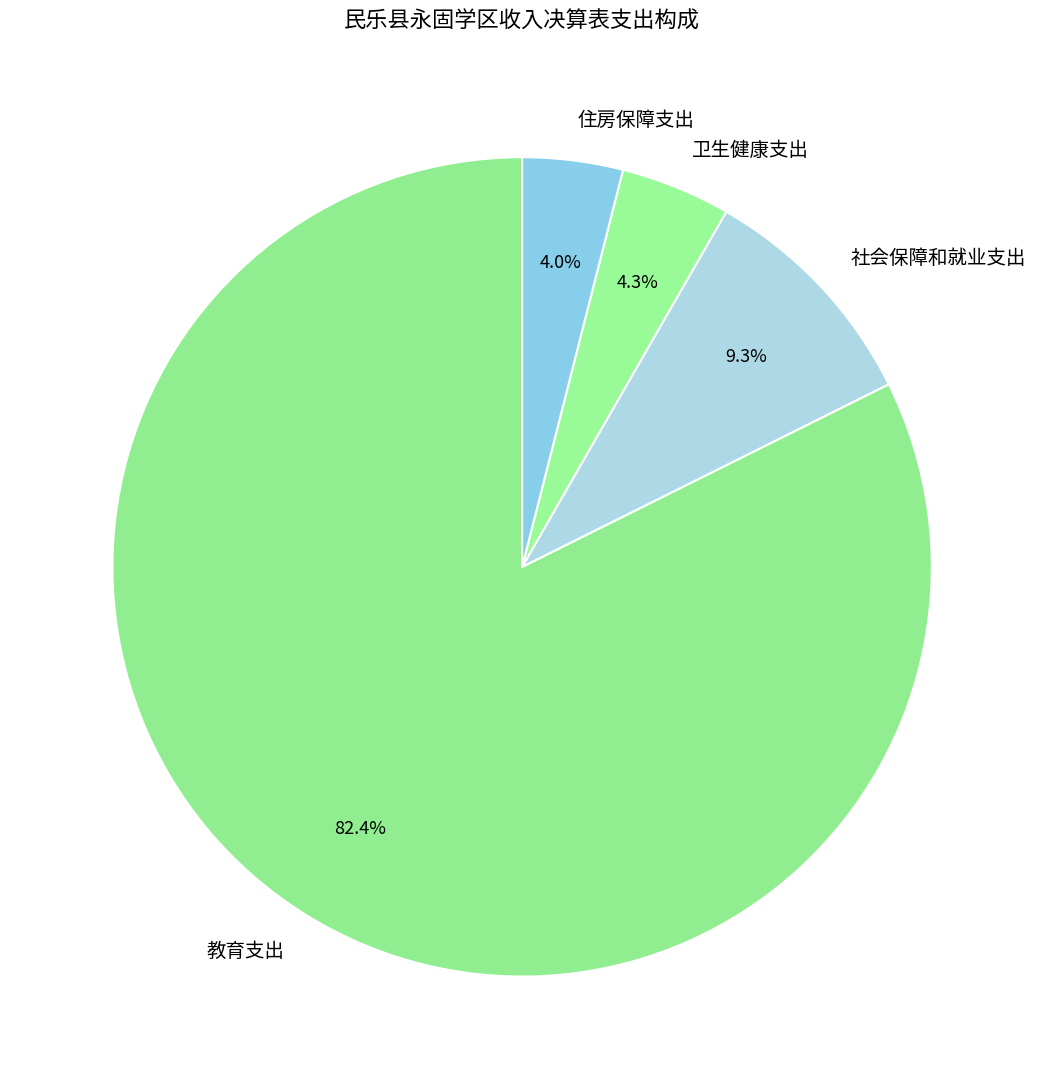

True or false: 社会保障和就业支出 accounts for 19% of the total.

False